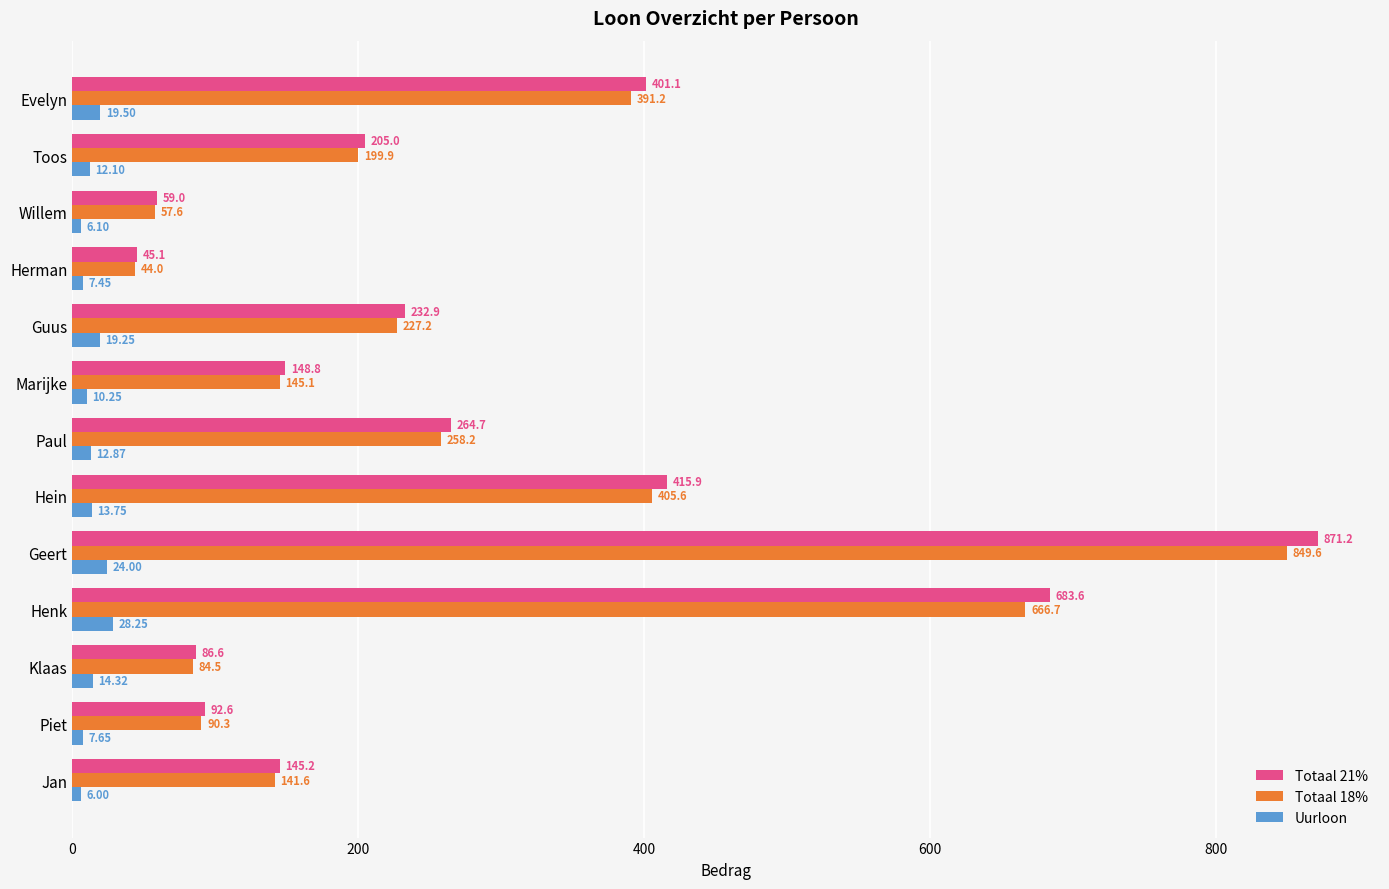

What is the sum of the Uurloon values at Piet and Marijke?

17.9